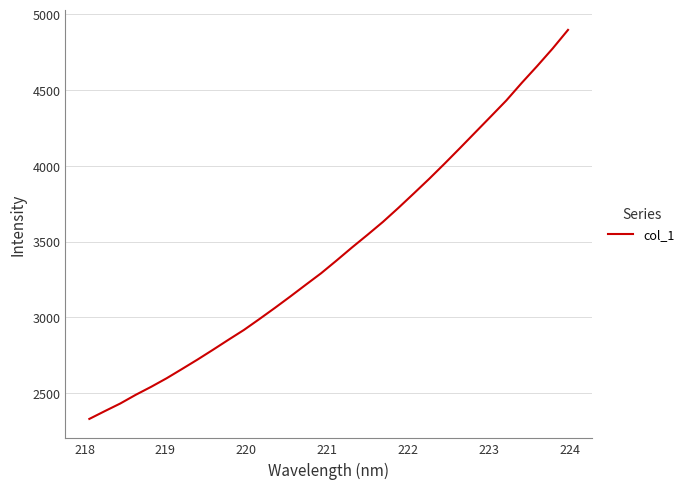

What is the smallest value displayed?

2330.5